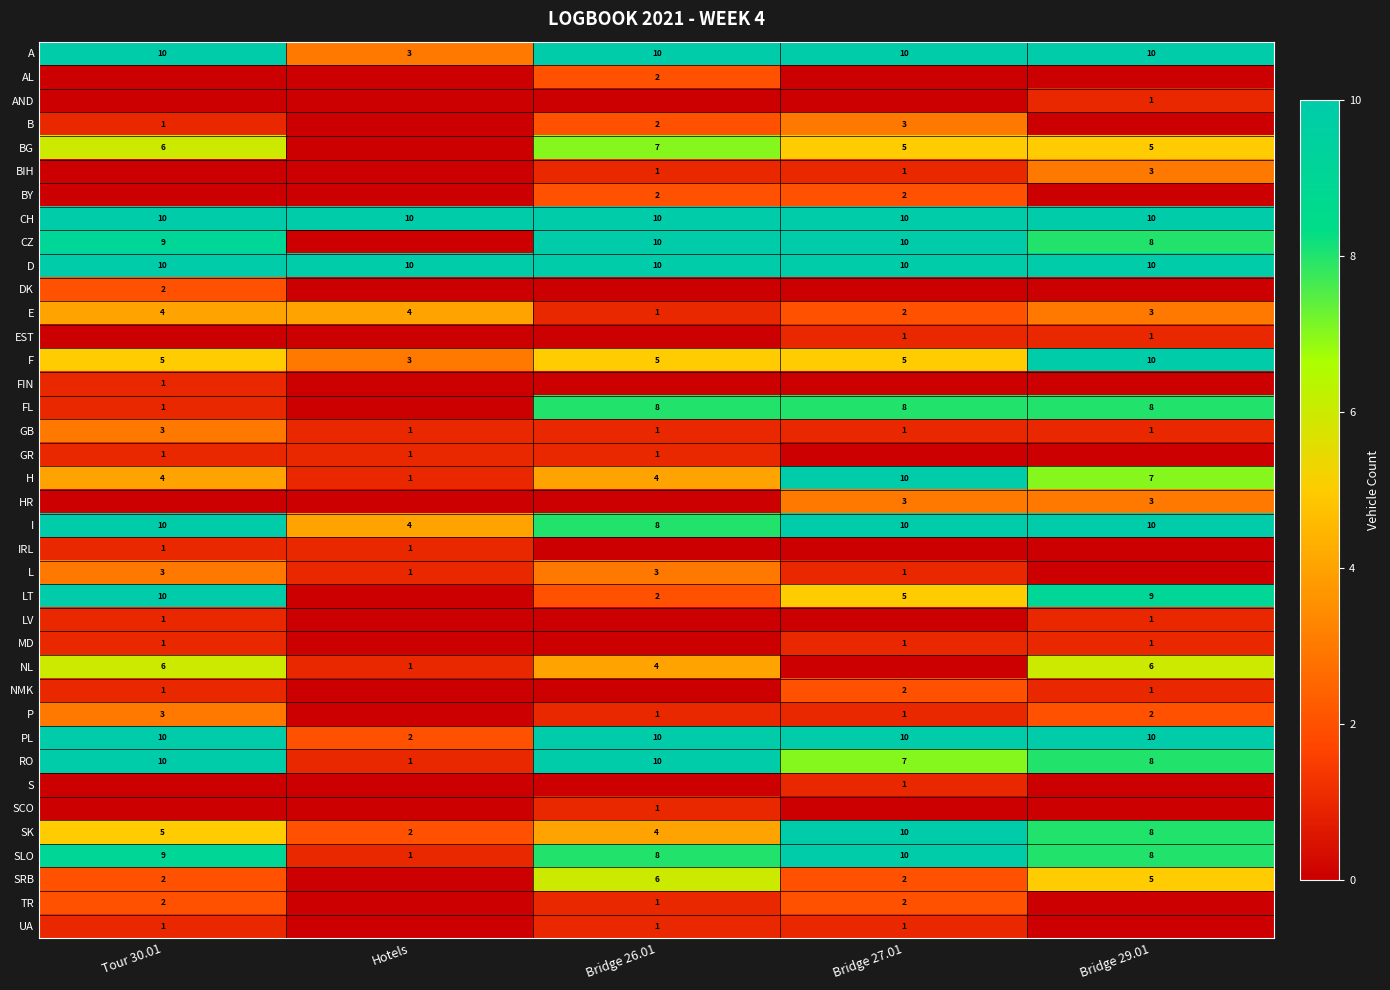

What is the total value across all series at Bridge 27.01?

144